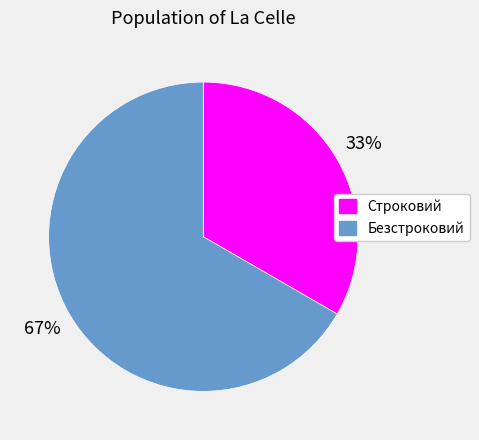

The Безстроковий slice represents 74% of the pie. True or false?

False